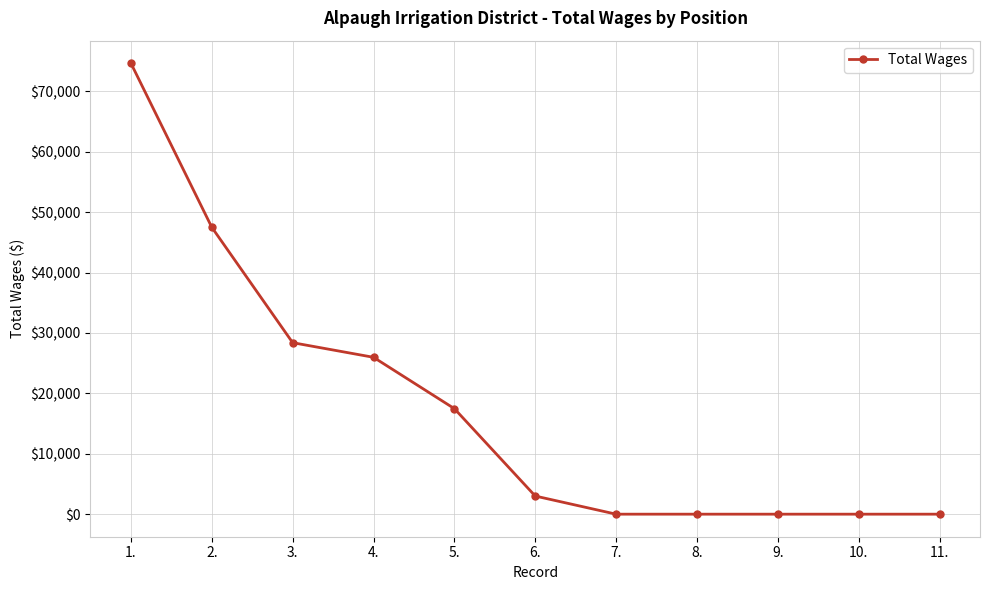

At which label does the data first exceed 3003?

1.